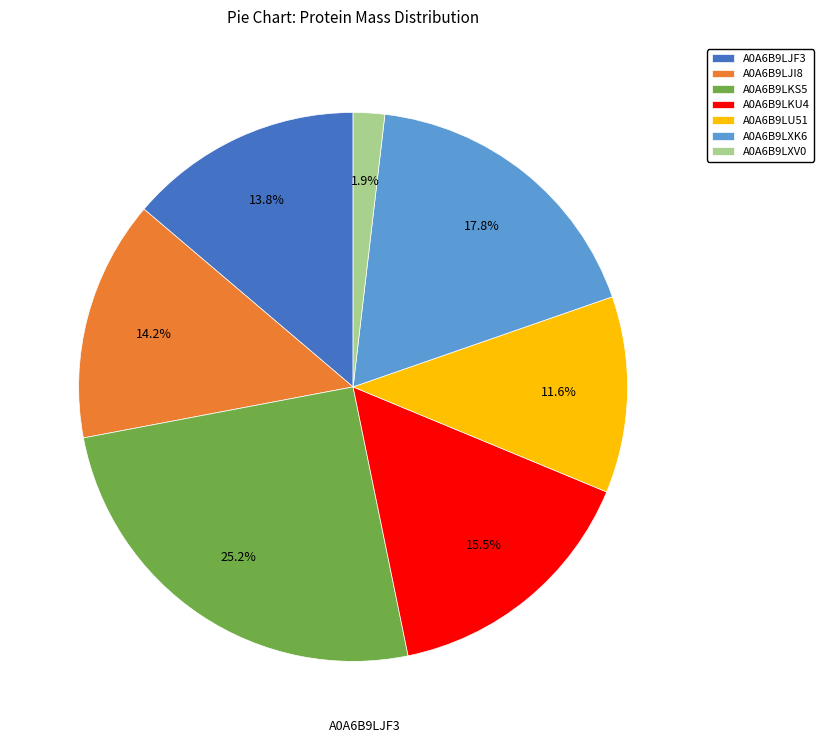

Which has a higher value, A0A6B9LKS5 or A0A6B9LXK6?

A0A6B9LKS5